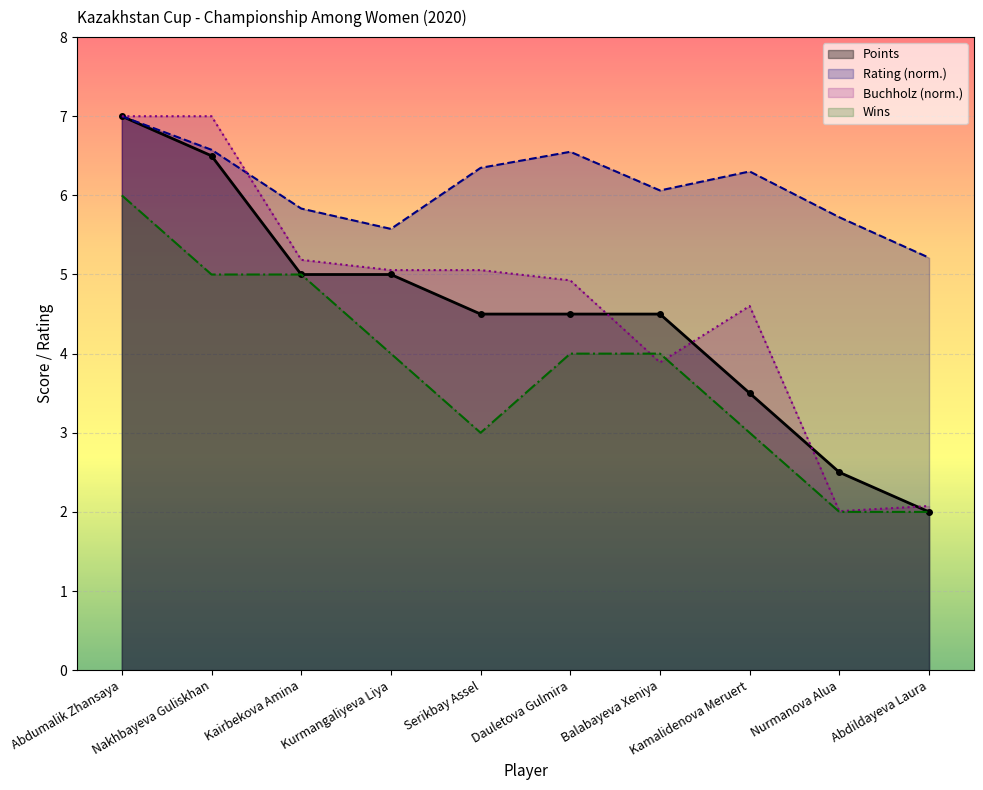

Which category has the highest value in the Buchholz series?

Abdumalik Zhansaya